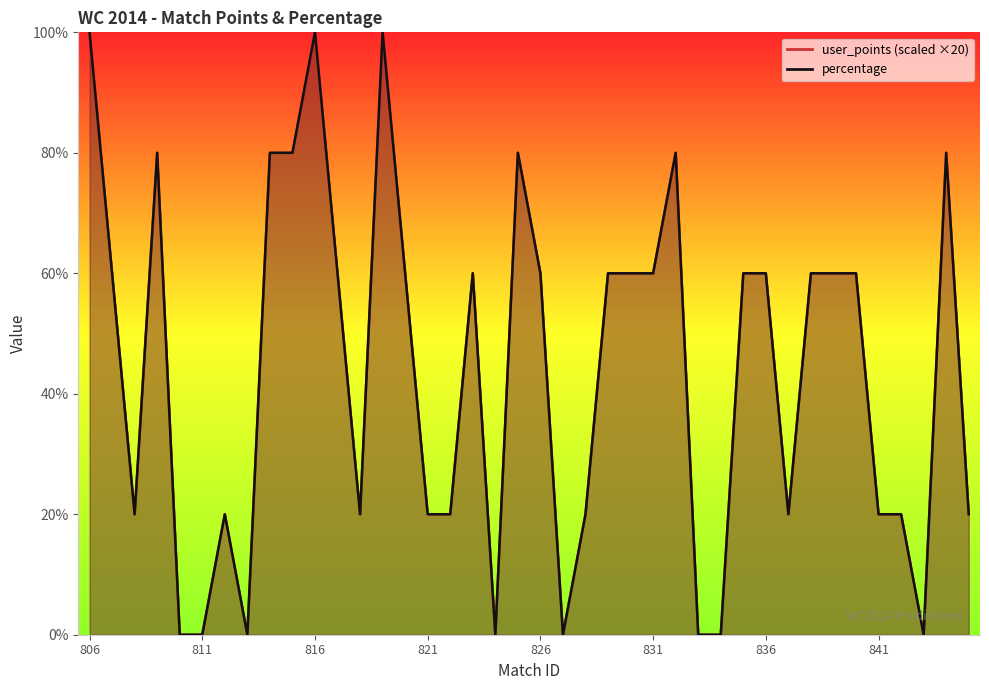

At which category does percentage reach its first local valley?

808